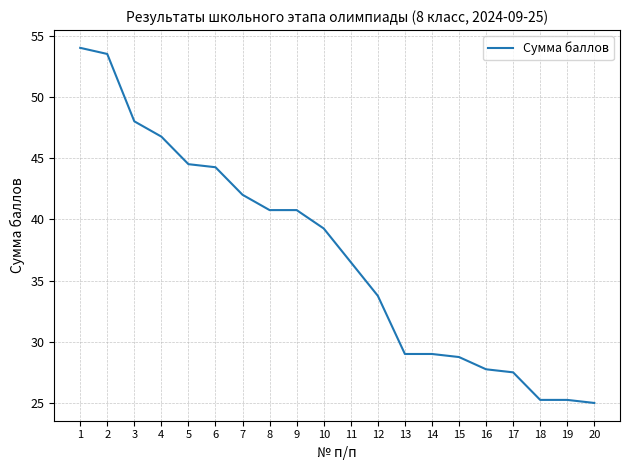

The value at 14 is 29.0. True or false?

True